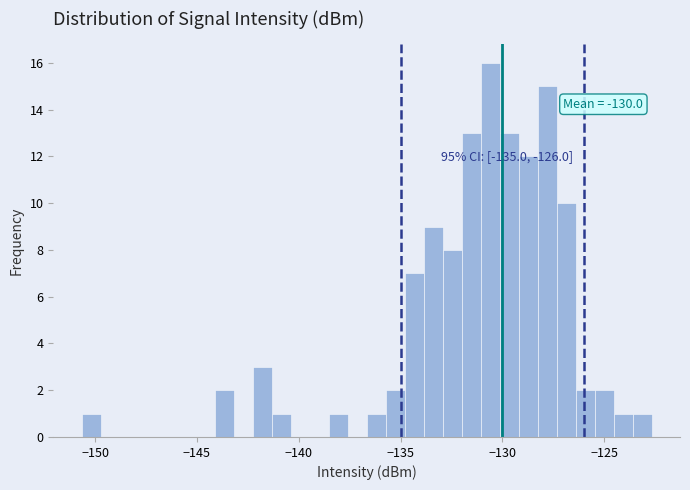

Read against the x-axis, roughly where is the centre of the tallest bar?

-130.5